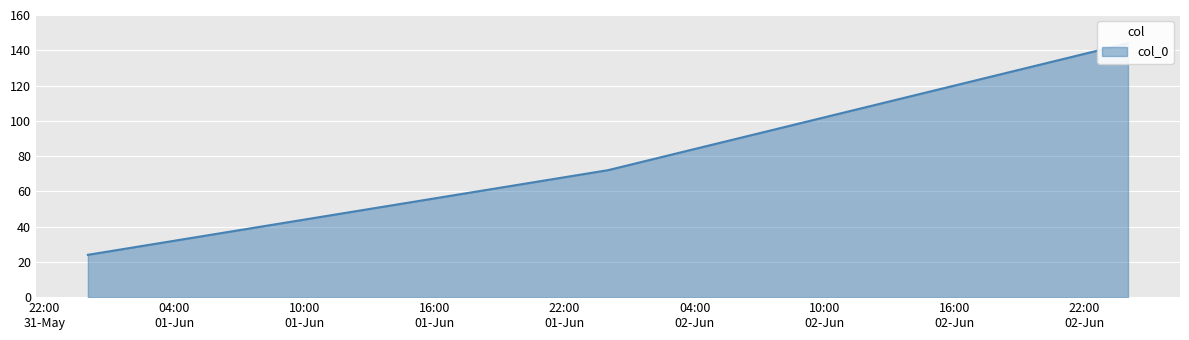

Approximately how many times larger is the value at 2021-06-01 00:00:00 compared to 2021-06-03 00:00:00?

0.2